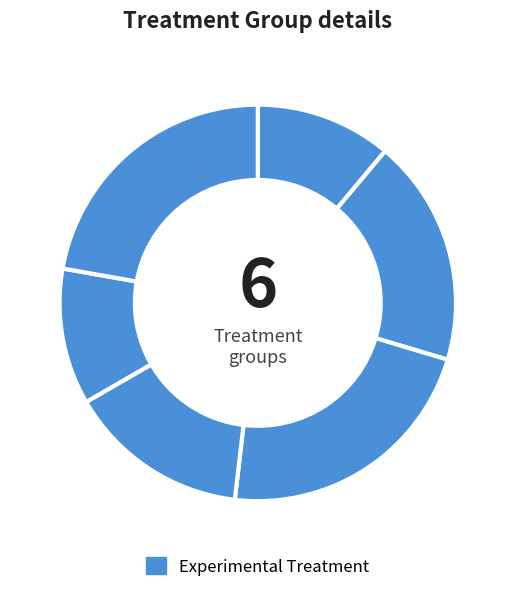

Which slice is the largest?

5